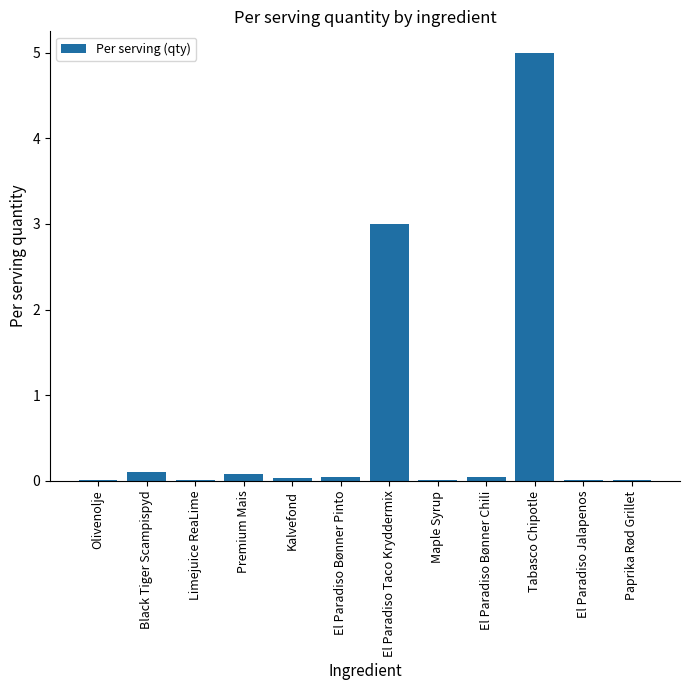

At which label is the value closest to 2?

El Paradiso Taco Kryddermix